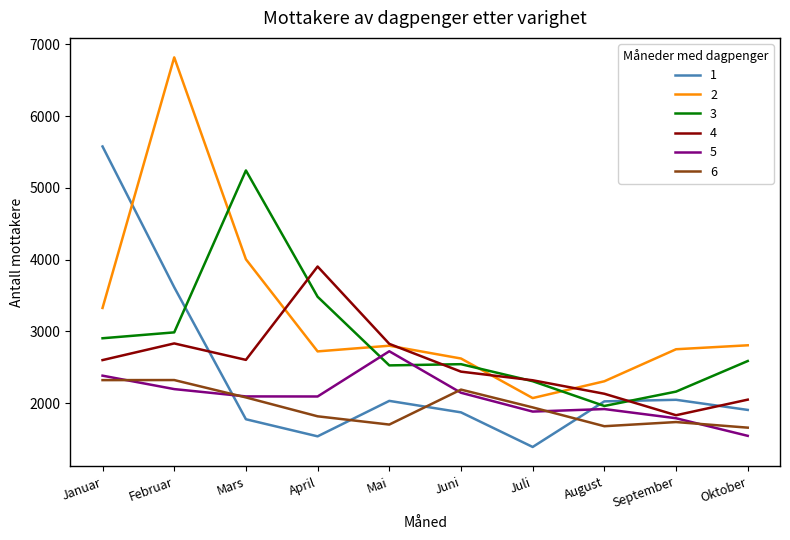

What is the difference between the maximum and minimum values in the 5 series?

1178